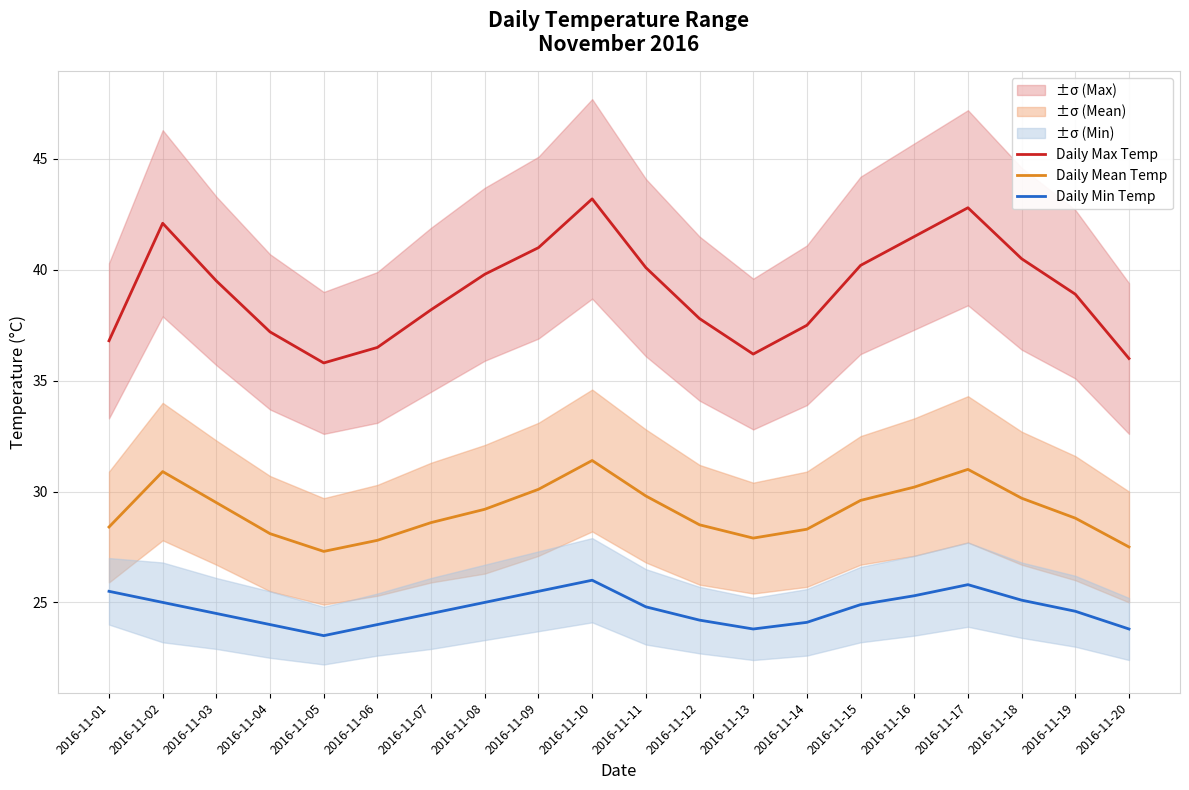

True or false: Daily Max Temp has more than 2 points higher than both neighbors.

True